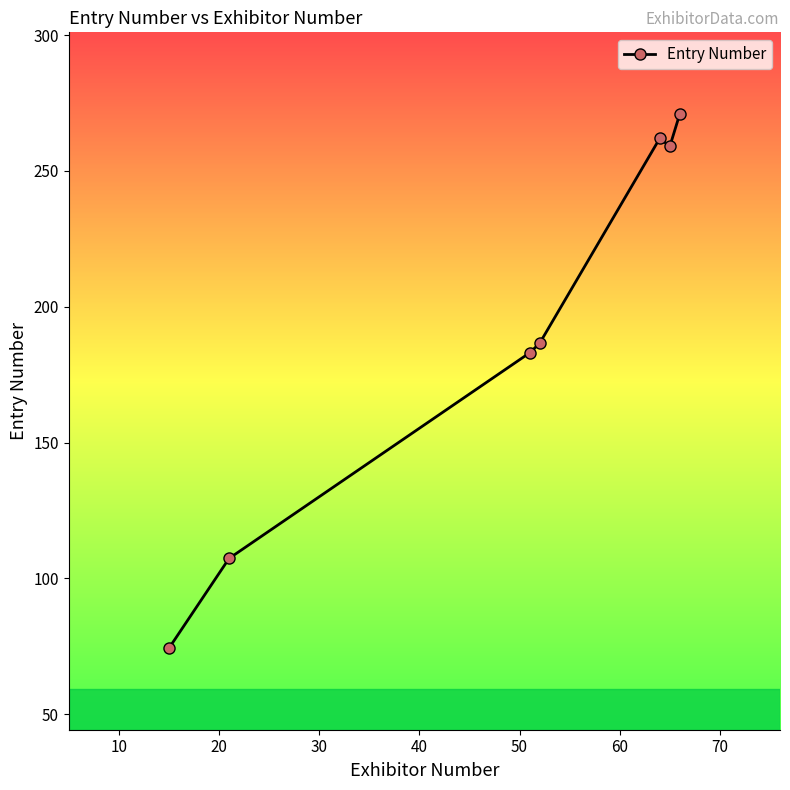

Reading left to right, transcribe all the data shown in this chart.

74.3	107.3	183.0	186.5	262.0	259.0	271.0